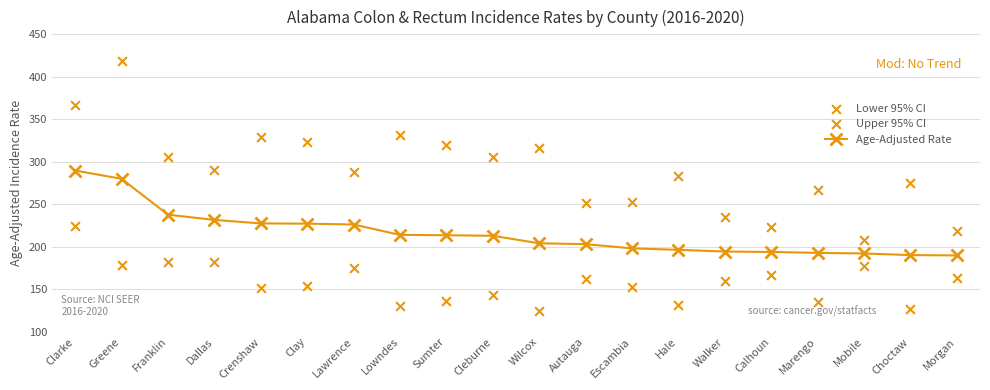

What are all the series names shown in the legend?

Age-Adjusted Rate, Lower 95% CI, Upper 95% CI